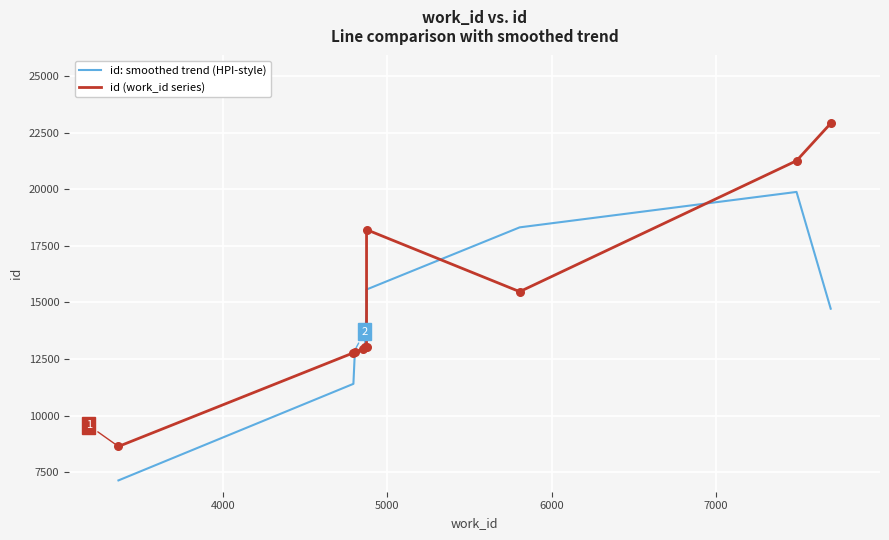

Which series contains the lowest Y value?

id: smoothed trend (HPI-style)